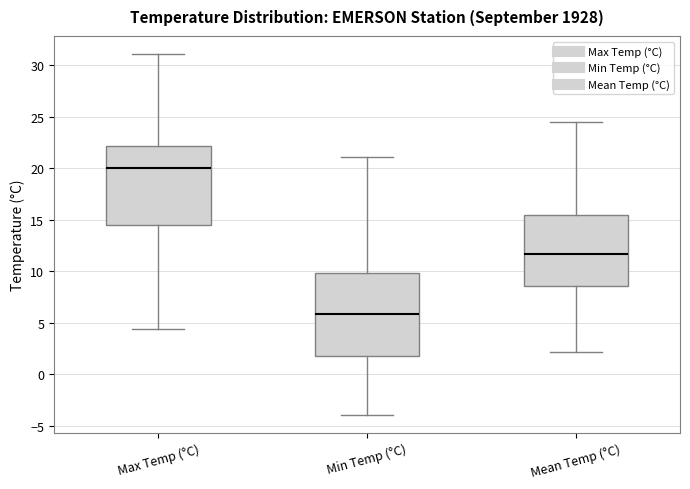

Which box's median line is the highest?

Max Temp (°C)